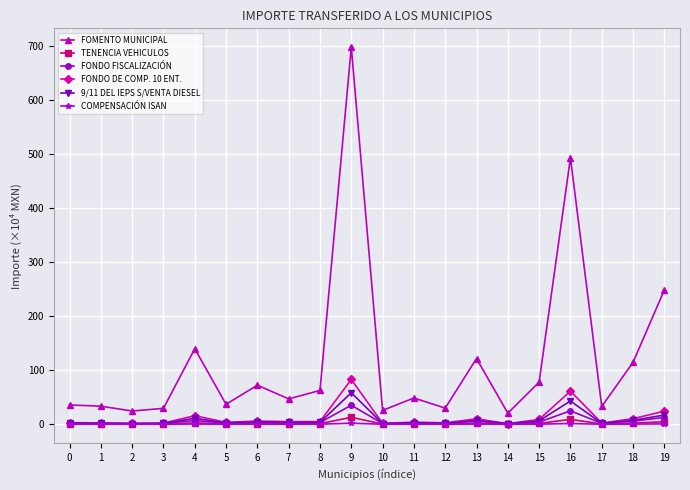

At how many categories does at least one series exceed 86?

6